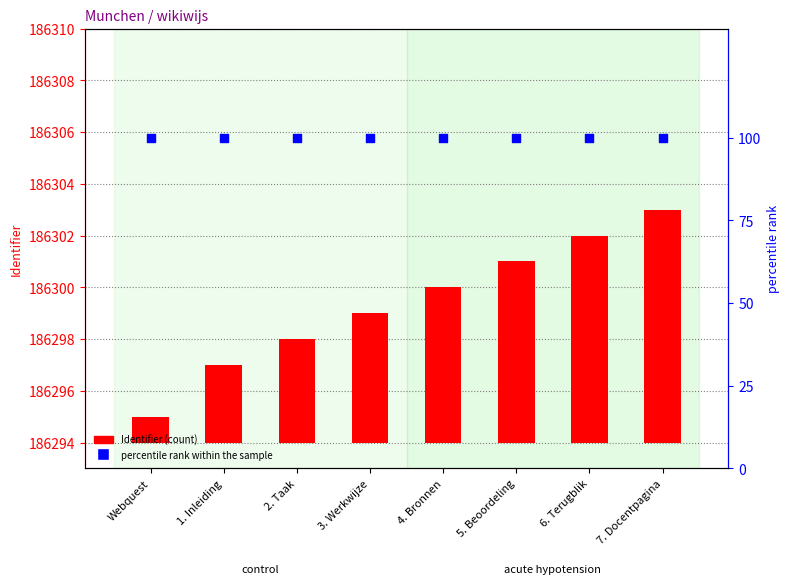

Which series contains the lowest Y value?

Identifier